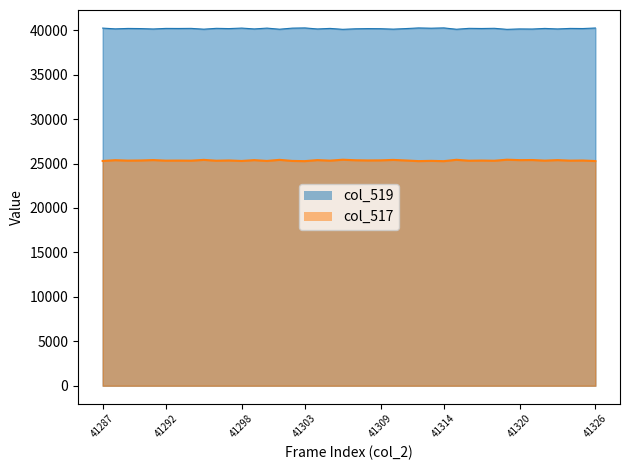

What is the sum of the col_519 values at 41288 and 41325?

80348